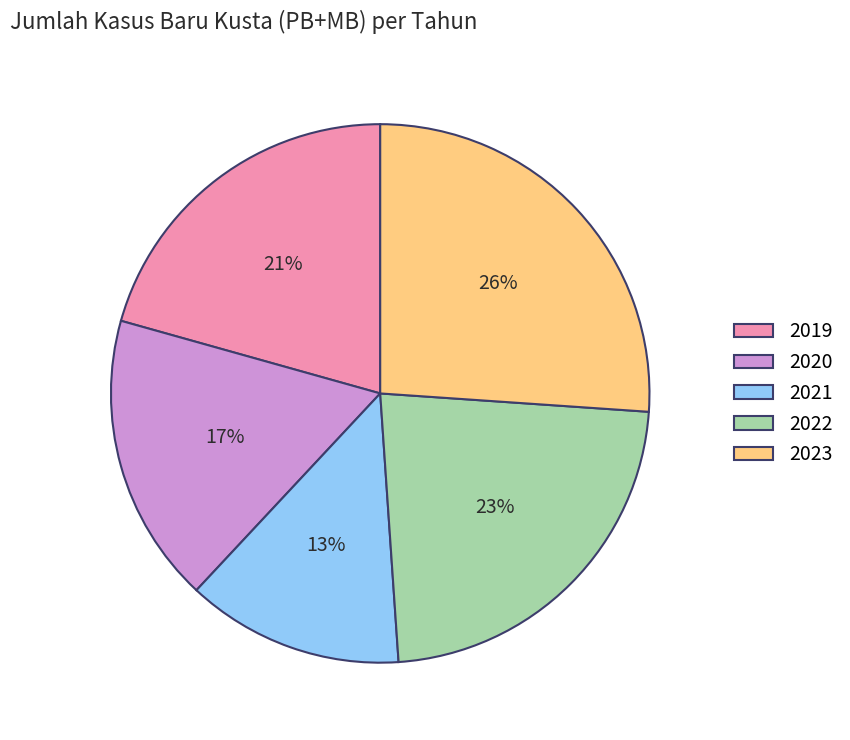

Is the sum of 2020 and 2021 greater than half?

No